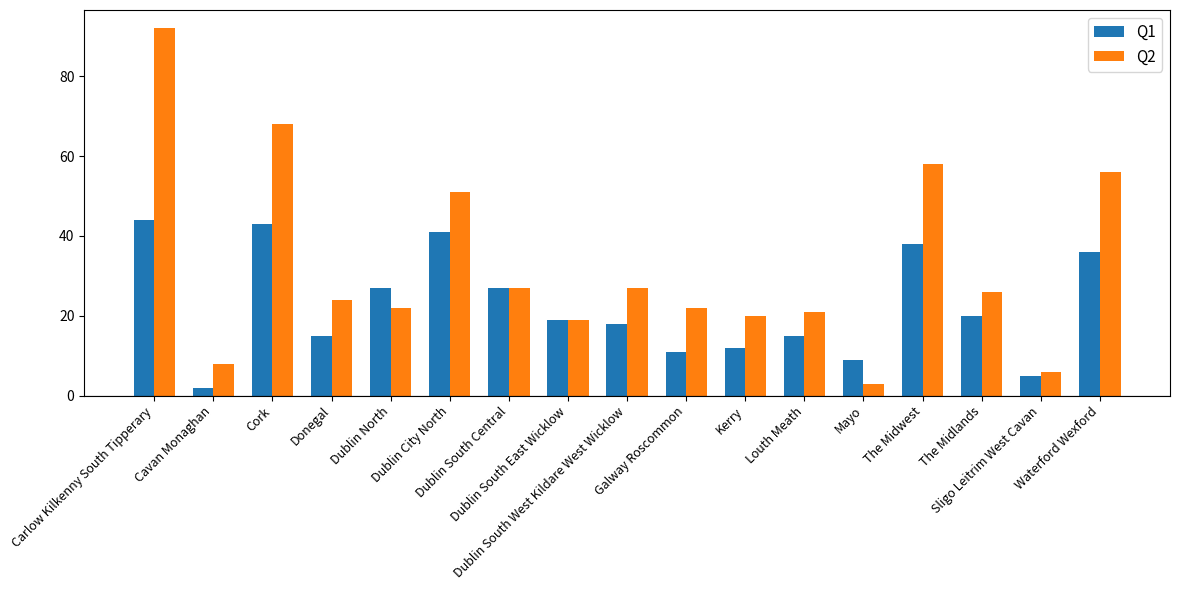

What is the sum of all Q2 values?

550